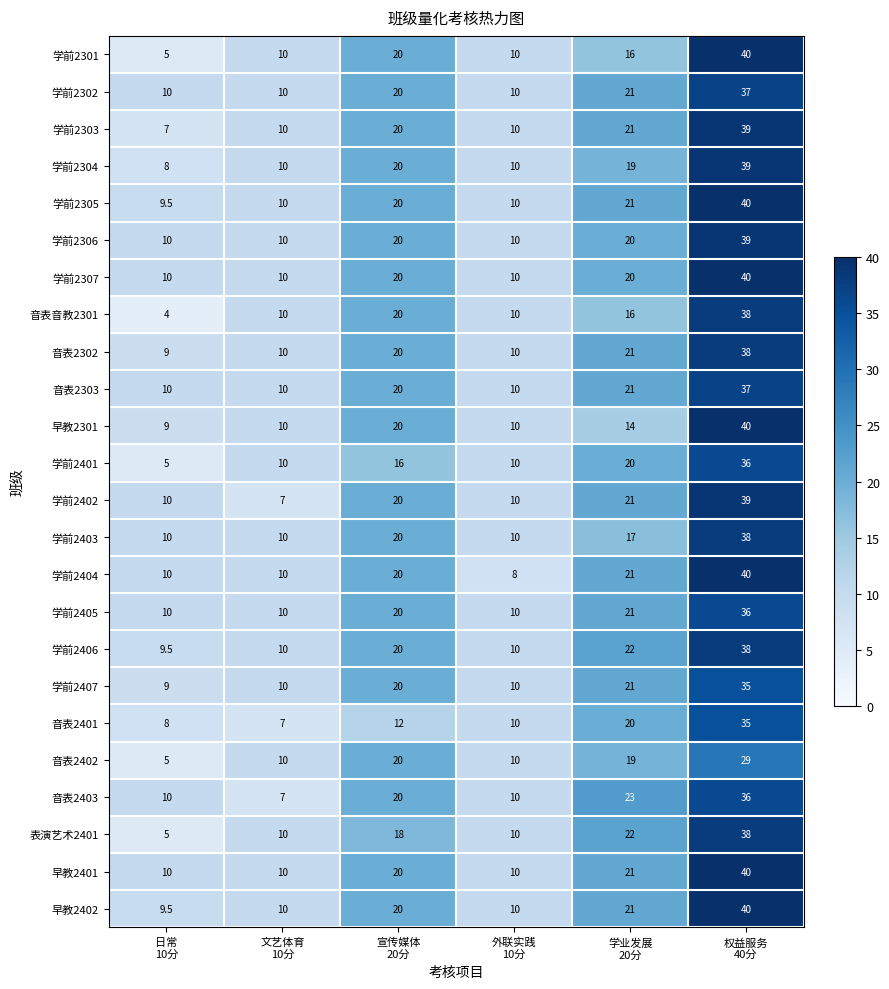

Which series has the largest total across all categories?

早教2401